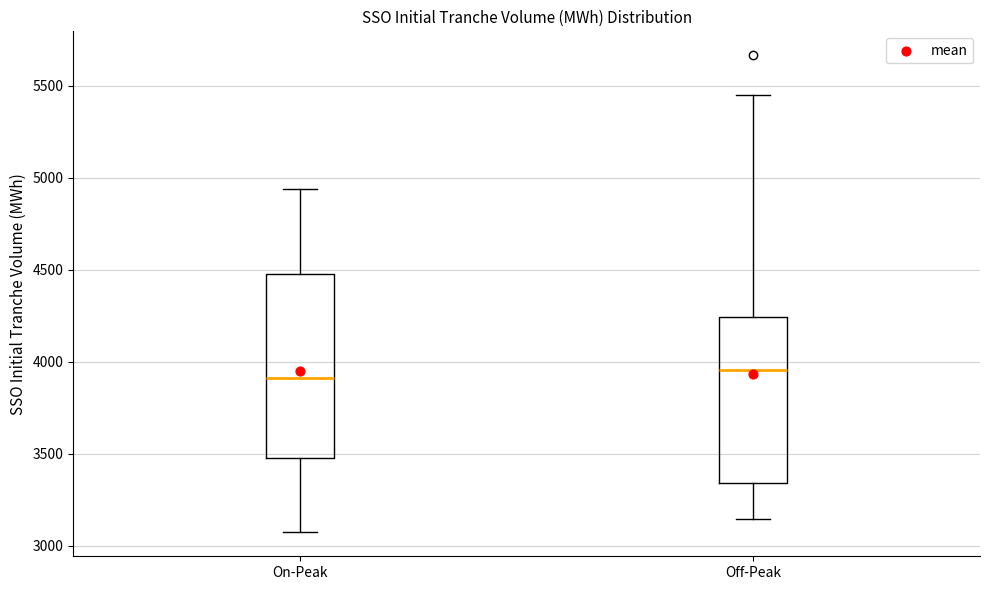

Comparing the boxes themselves (not the whiskers), which one is the tallest?

On-Peak